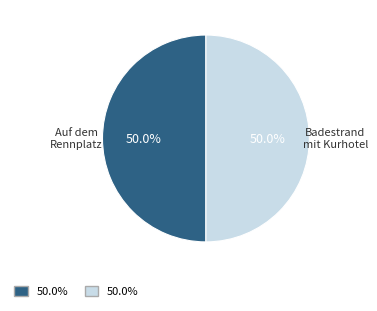

What percentage is NOT represented by Auf dem Rennplatz?

50.0%